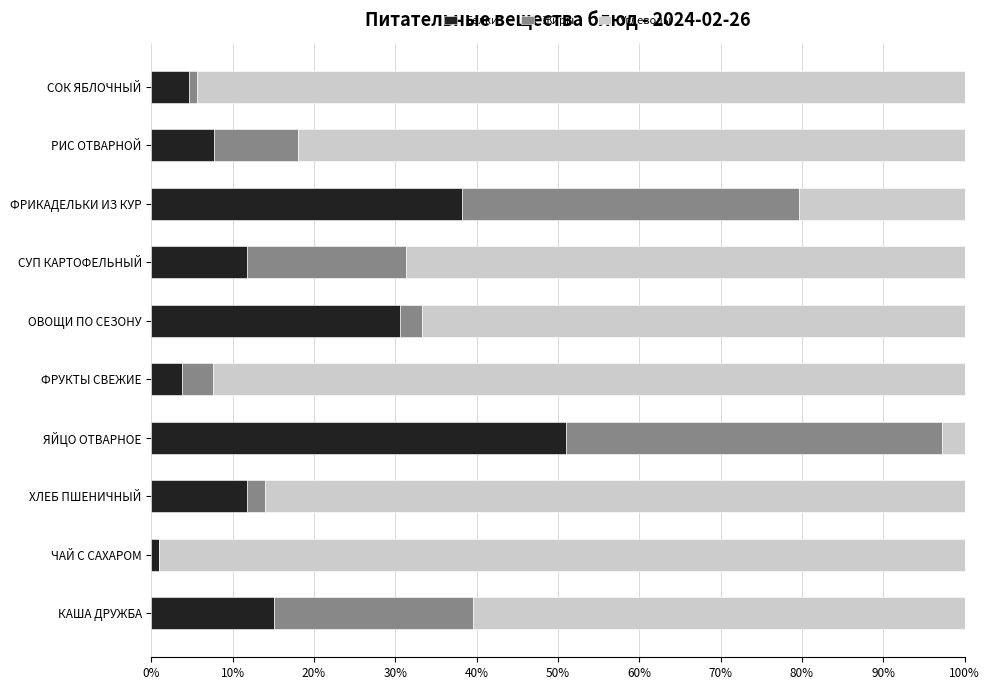

What is the sum of all Белки values?

175.4